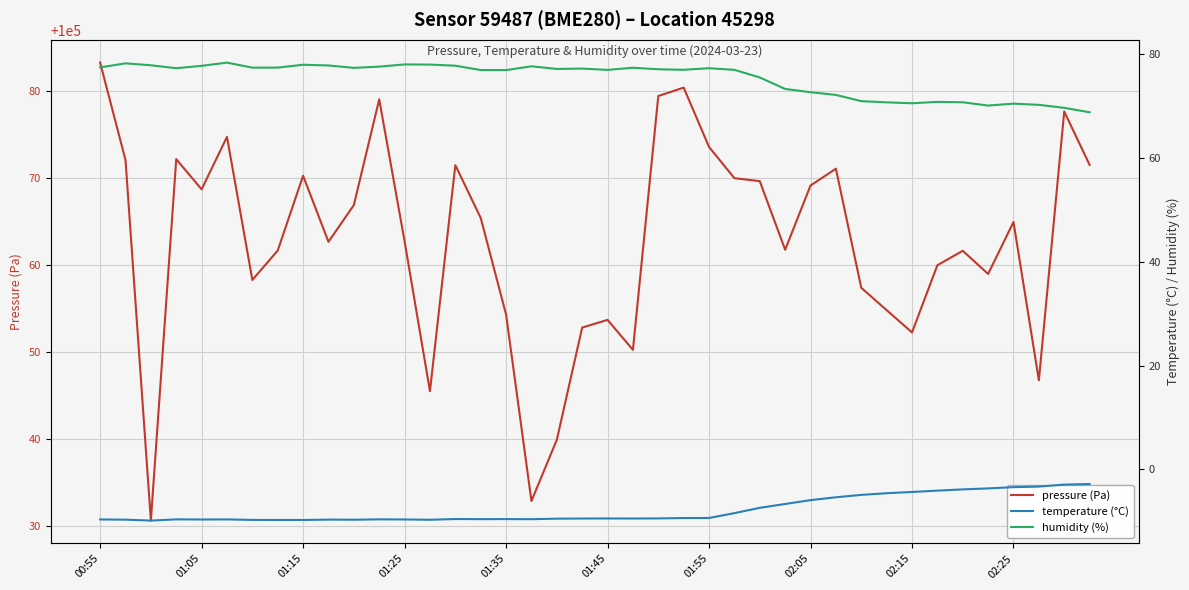

Reading left to right, what are all the values shown in this chart?

pressure (Pa): 100083.3	100072.1	100030.7	100072.2	100068.7	100074.8	100058.3	100061.7	100070.3	100062.7	100066.9	100079.1	100062.8	100045.5	100071.5	100065.4	100054.3	100032.9	100039.9	100052.8	100053.7	100050.3	100079.4	100080.4	100073.6	100070.0	100069.7	100061.8	100069.2	100071.1	100057.4	100054.8	100052.3	100060.0	100061.7	100059.0	100065.0	100046.8	100077.7	100071.5
temperature (°C): -9.6	-9.7	-9.8	-9.6	-9.6	-9.6	-9.7	-9.7	-9.7	-9.7	-9.7	-9.6	-9.6	-9.7	-9.5	-9.6	-9.6	-9.6	-9.5	-9.4	-9.4	-9.4	-9.4	-9.3	-9.3	-8.4	-7.4	-6.6	-5.9	-5.3	-4.9	-4.6	-4.3	-4.1	-3.8	-3.6	-3.4	-3.3	-2.9	-2.8
humidity (%): 77.4	78.2	77.8	77.3	77.7	78.3	77.4	77.4	77.9	77.8	77.3	77.6	78.0	78.0	77.8	76.9	76.9	77.6	77.1	77.2	77.0	77.4	77.1	77.0	77.3	77.0	75.5	73.3	72.7	72.1	70.9	70.7	70.5	70.8	70.7	70.1	70.5	70.2	69.6	68.8